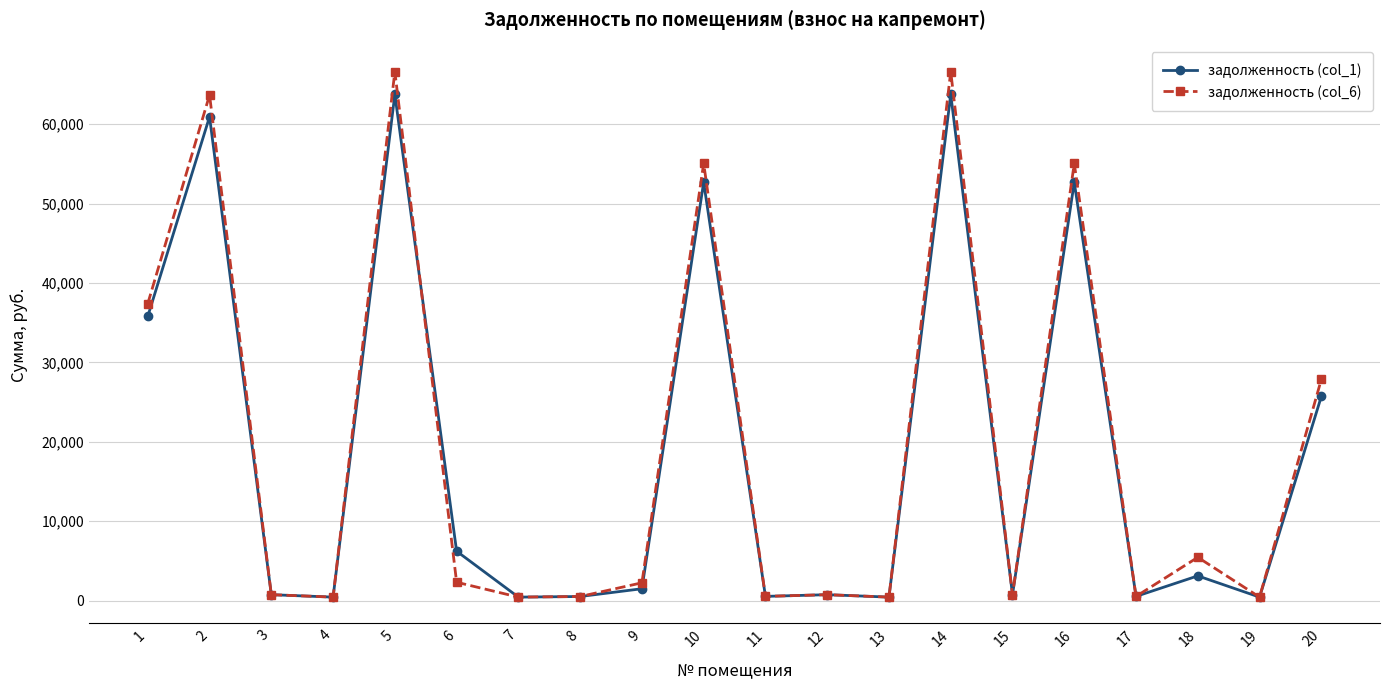

What is the difference between the highest and lowest values at 2?

2736.3